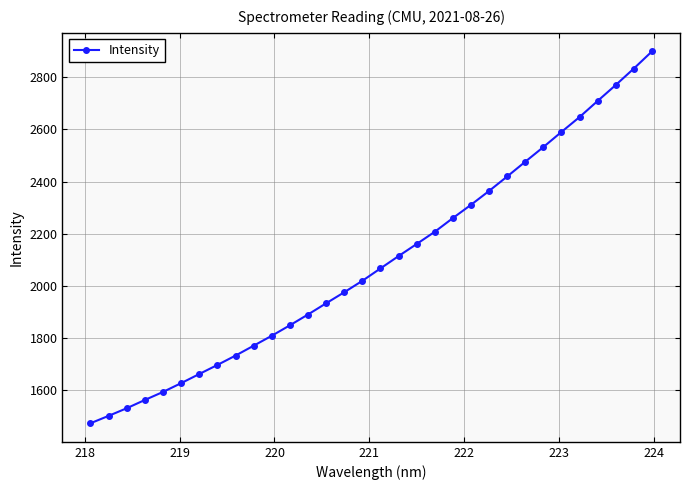

How many data points are less than 2066?

16